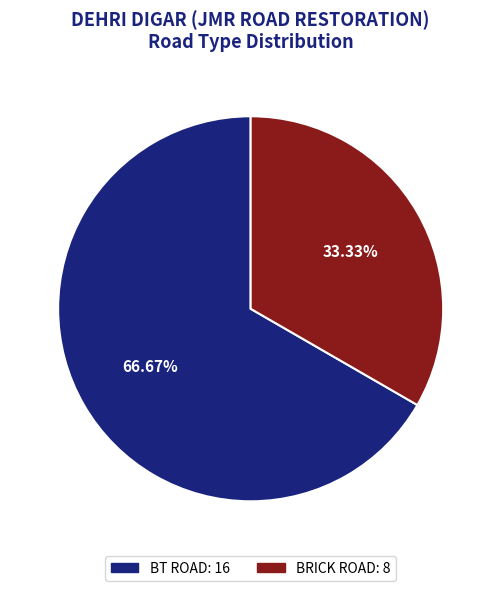

To the nearest percent, what percentage of the pie is BRICK ROAD?

33%